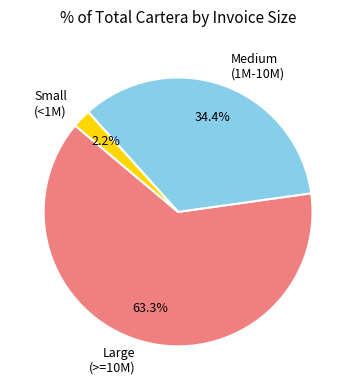

Is there a majority slice in this chart?

Yes